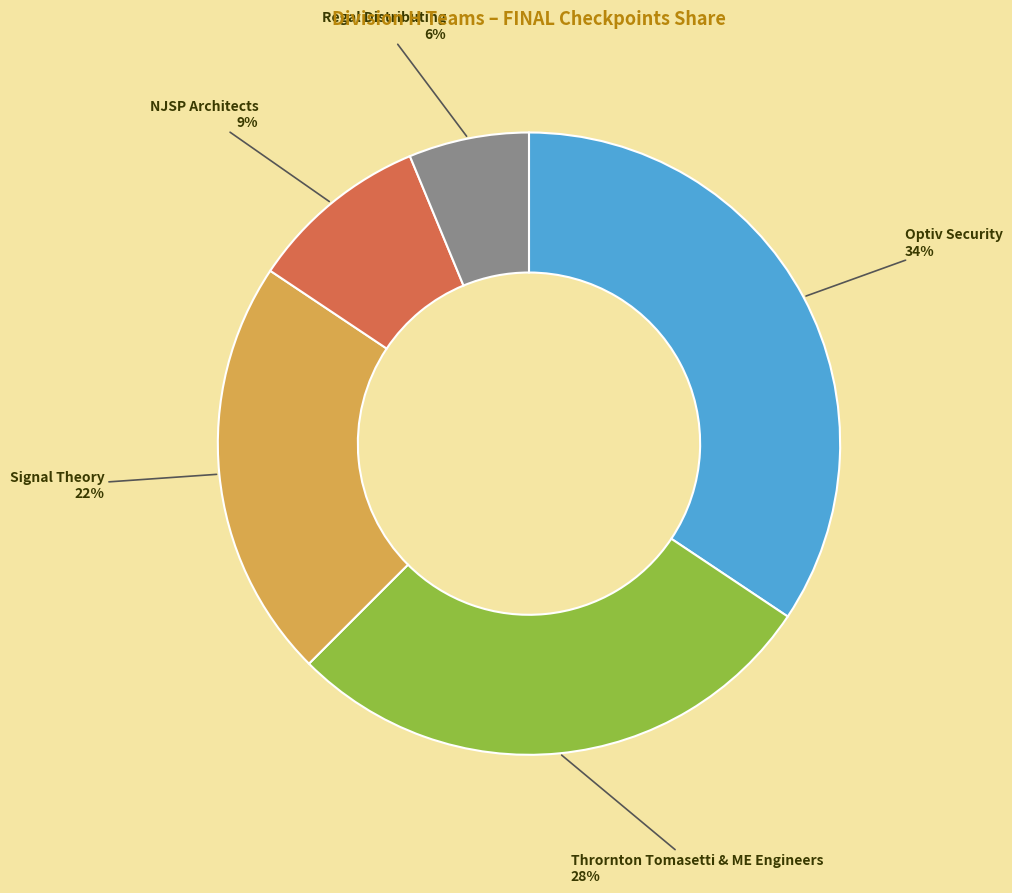

How many segments does this pie chart have?

5